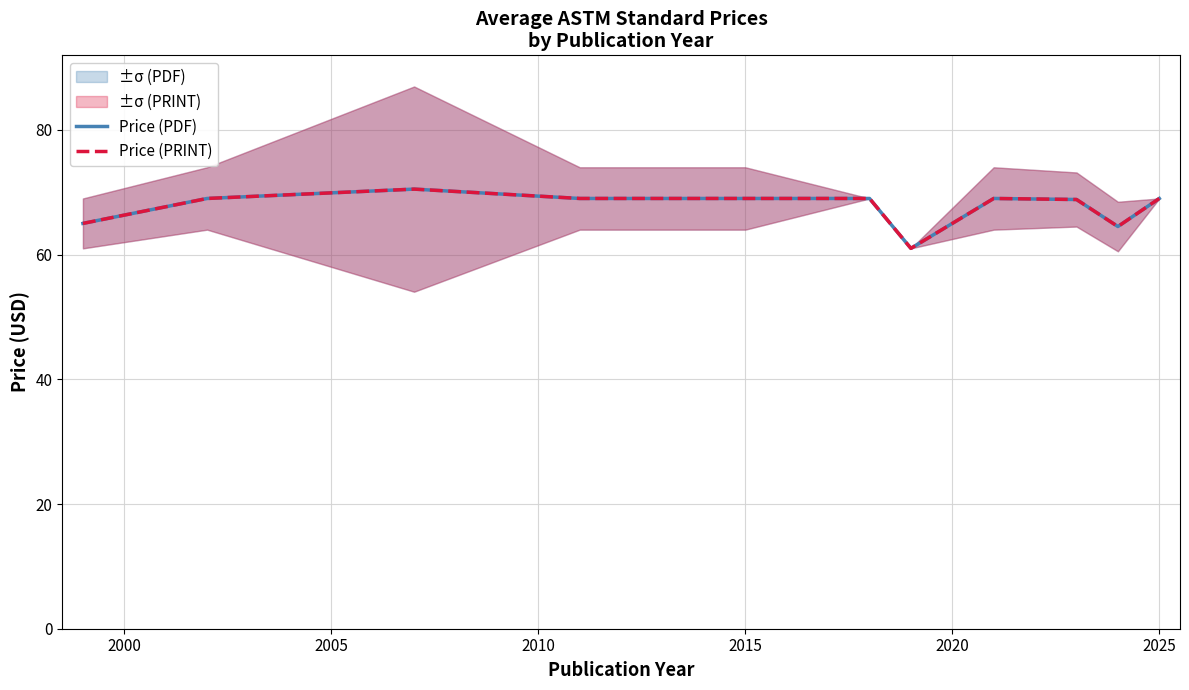

Reading right to left, what are all the values shown in this chart?

Price (PDF): 69.0	64.5	68.8	69.0	61.0	69.0	69.0	69.0	69.0	70.5	69.0	65.0
Price (PRINT): 69.0	64.5	68.8	69.0	61.0	69.0	69.0	69.0	69.0	70.5	69.0	65.0